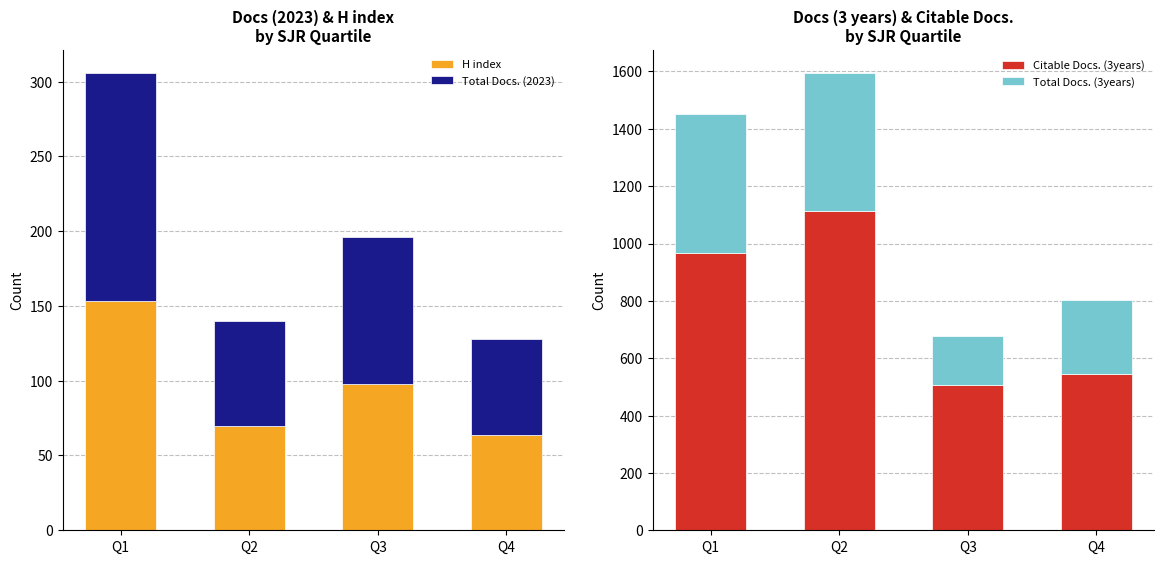

The Total Docs. (2023) series shows 64 at Q4. True or false?

True